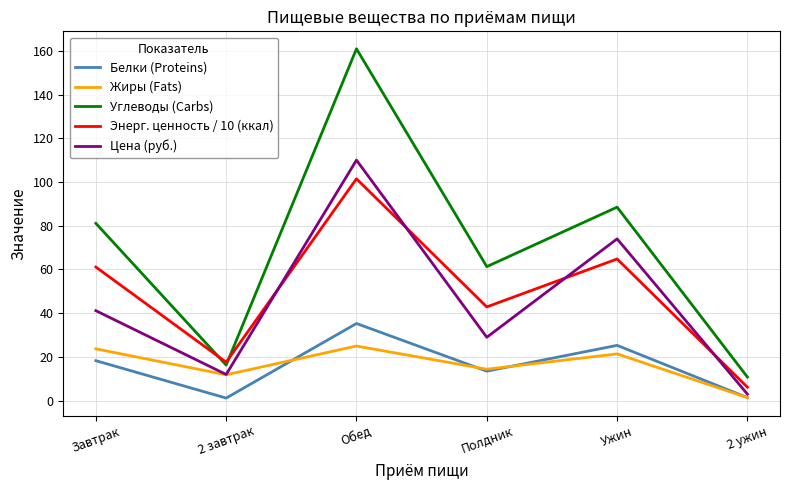

What value does the Углеводы (Carbs) series have at Завтрак?

81.1